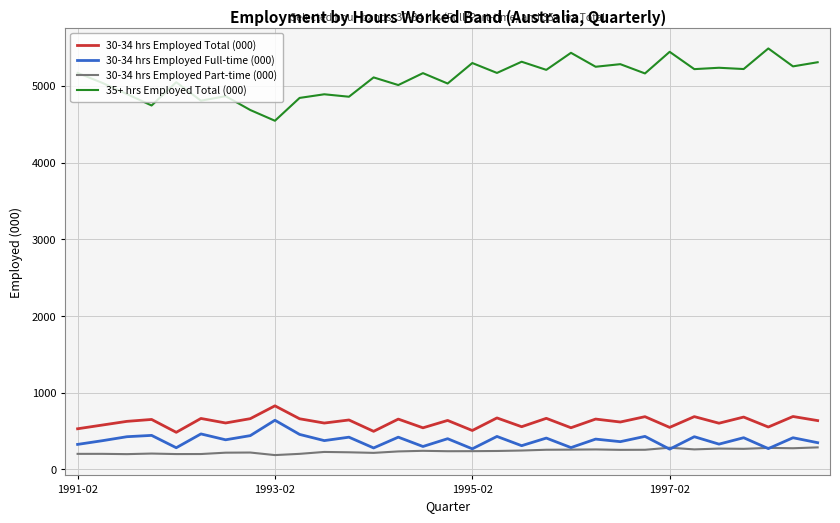

What is the maximum value for 30-34 hrs Employed Total (000)?

829.7